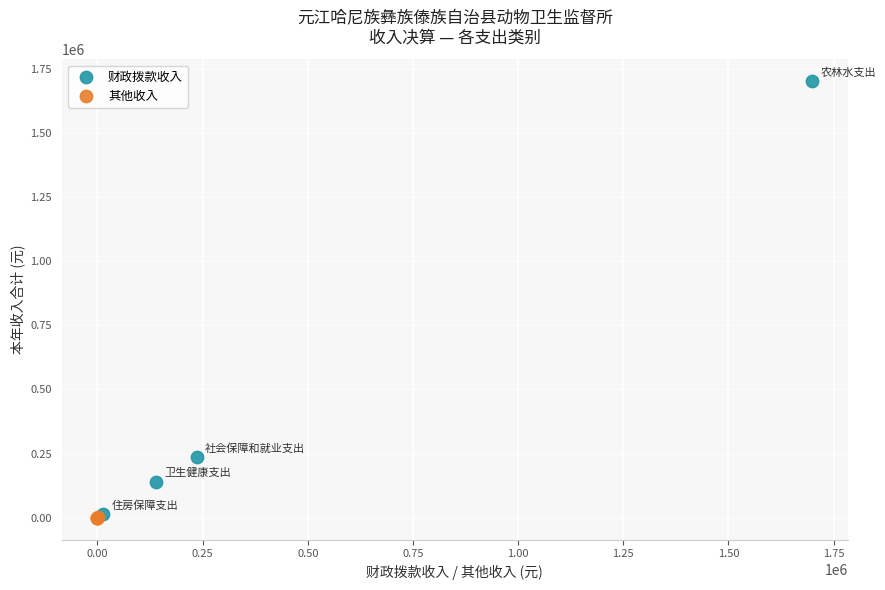

Which series reaches the maximum Y coordinate?

财政拨款收入